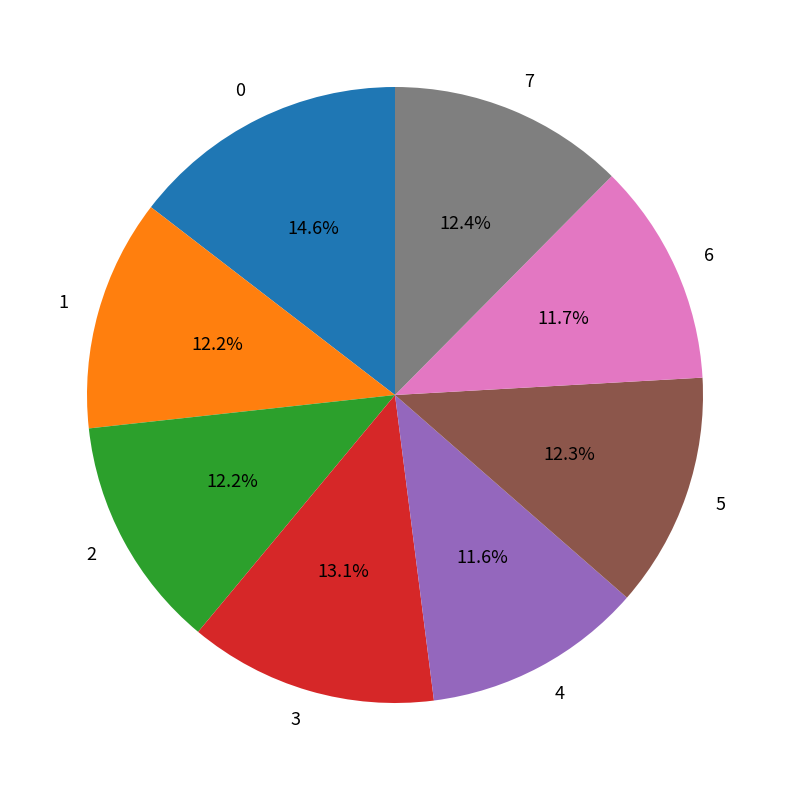

What is the ratio of the value at 5 to the value at 1?

1.0